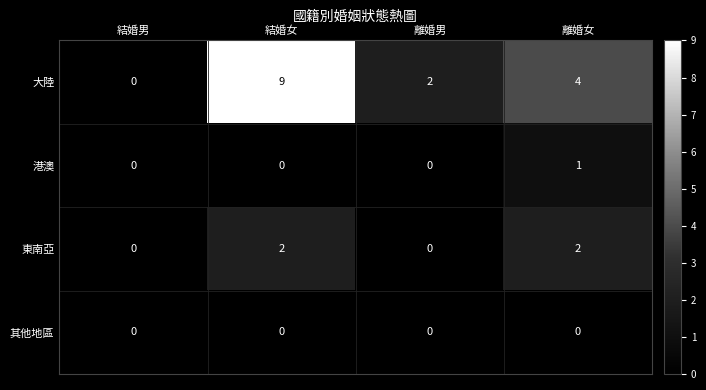

Which series has the largest range (max minus min)?

大陸